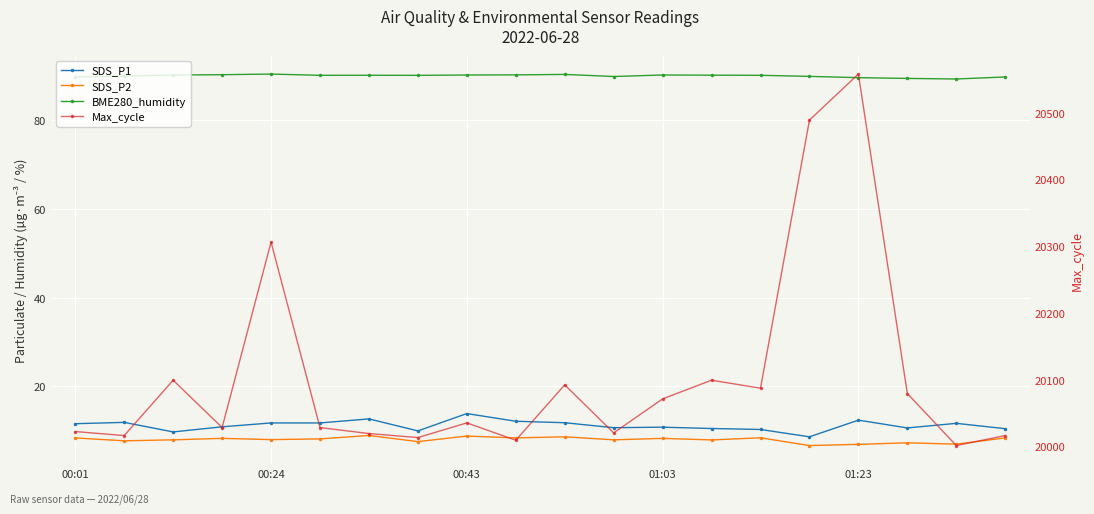

Between 10 and 14, which series saw the biggest shift?

Max_cycle